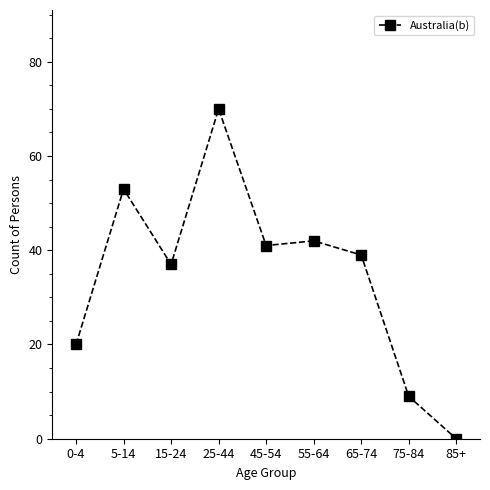

Does the chart display data point markers on the line(s)?

Yes